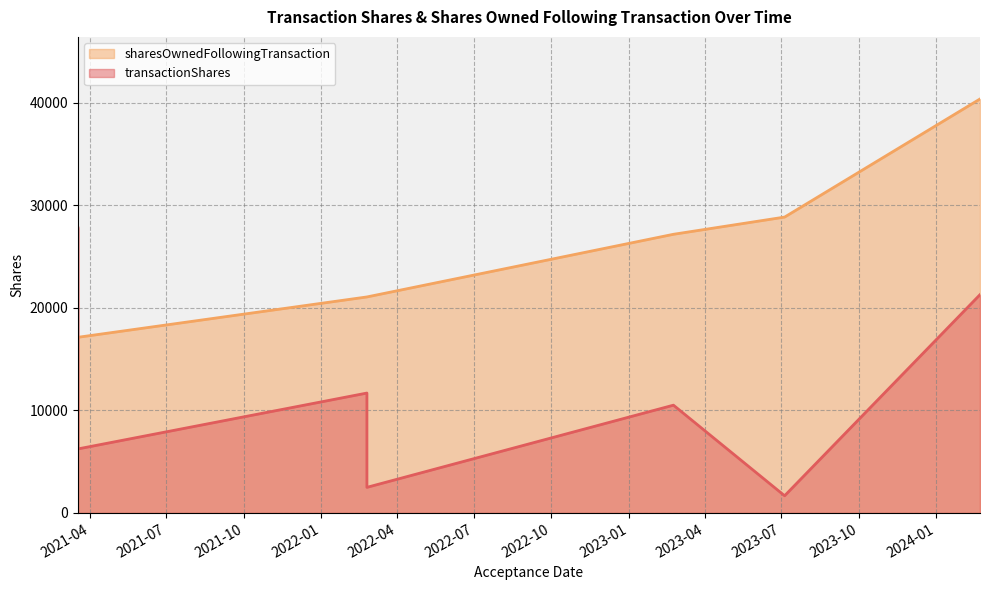

At how many categories does at least one series exceed 3940?

7